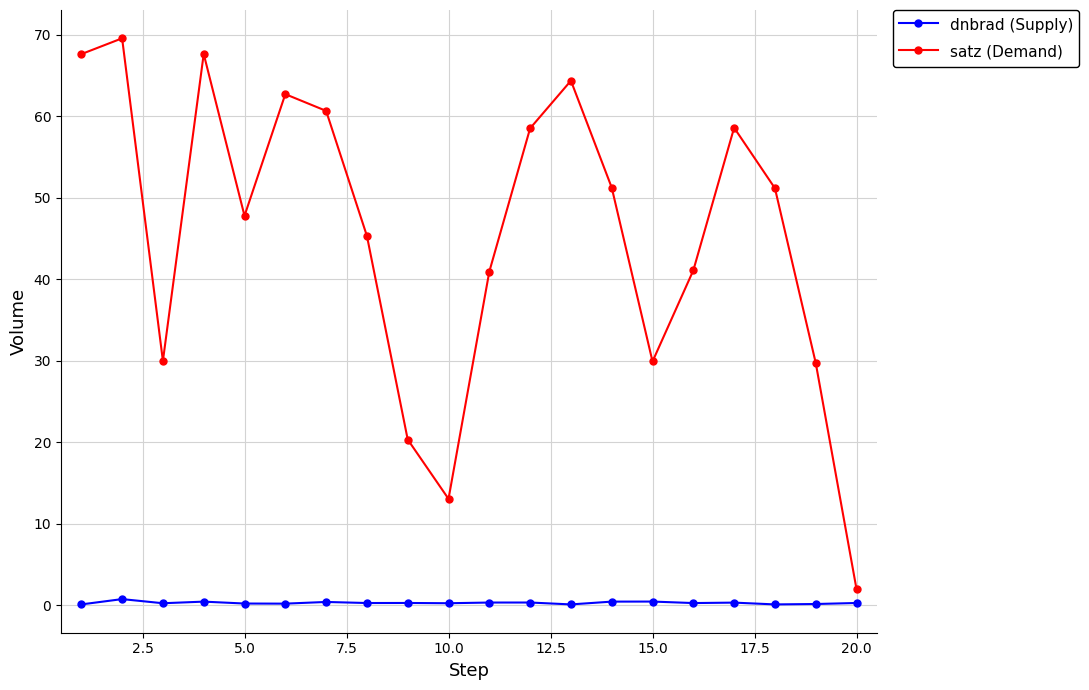

What is the average value of the dnbrad (Supply) series?

0.3